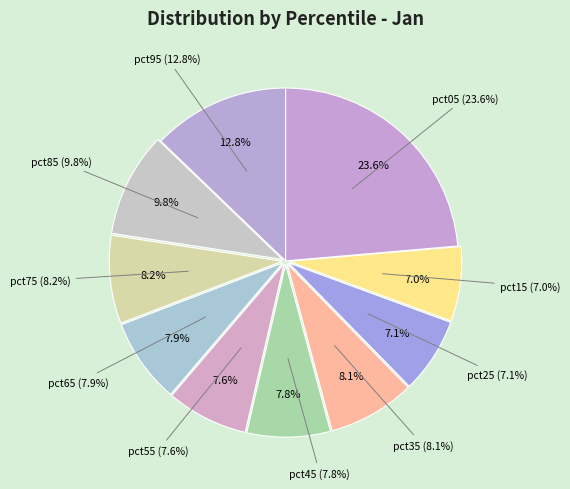

Which slice is the smallest?

pct15